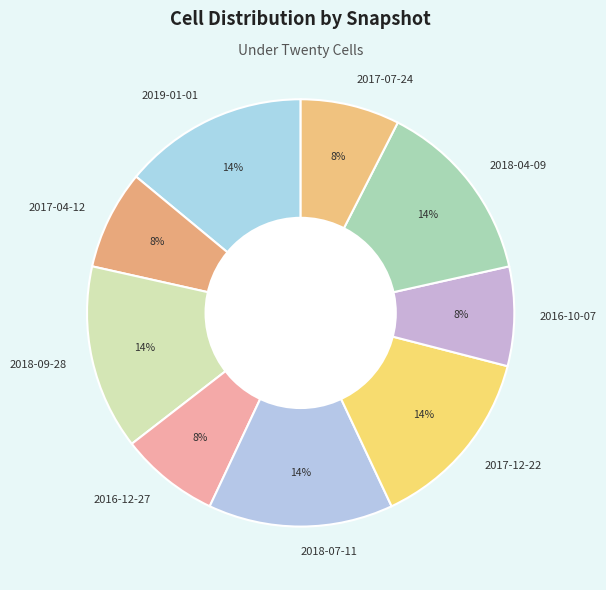

Count the number of slices in the pie.

9